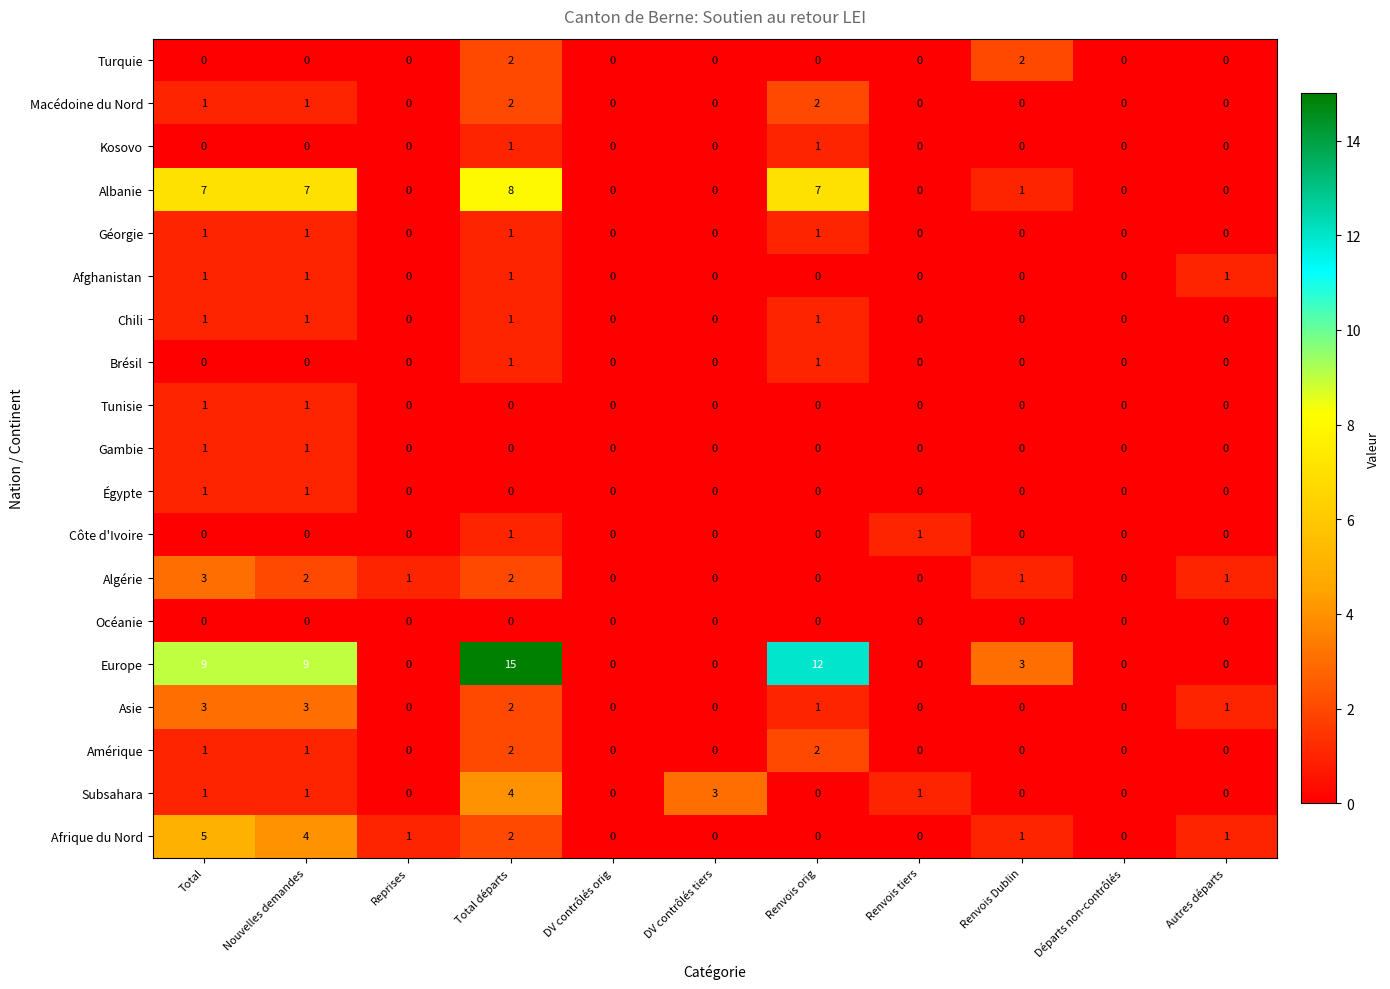

What is the difference between the second highest and minimum values in the Albanie series?

7